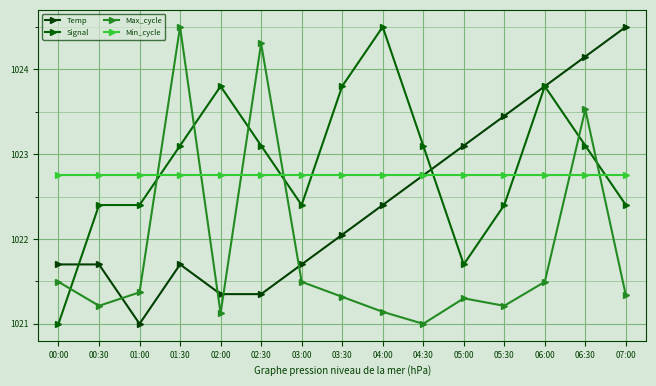

What is the value of the Temp point at the 5th from the left?

1021.4